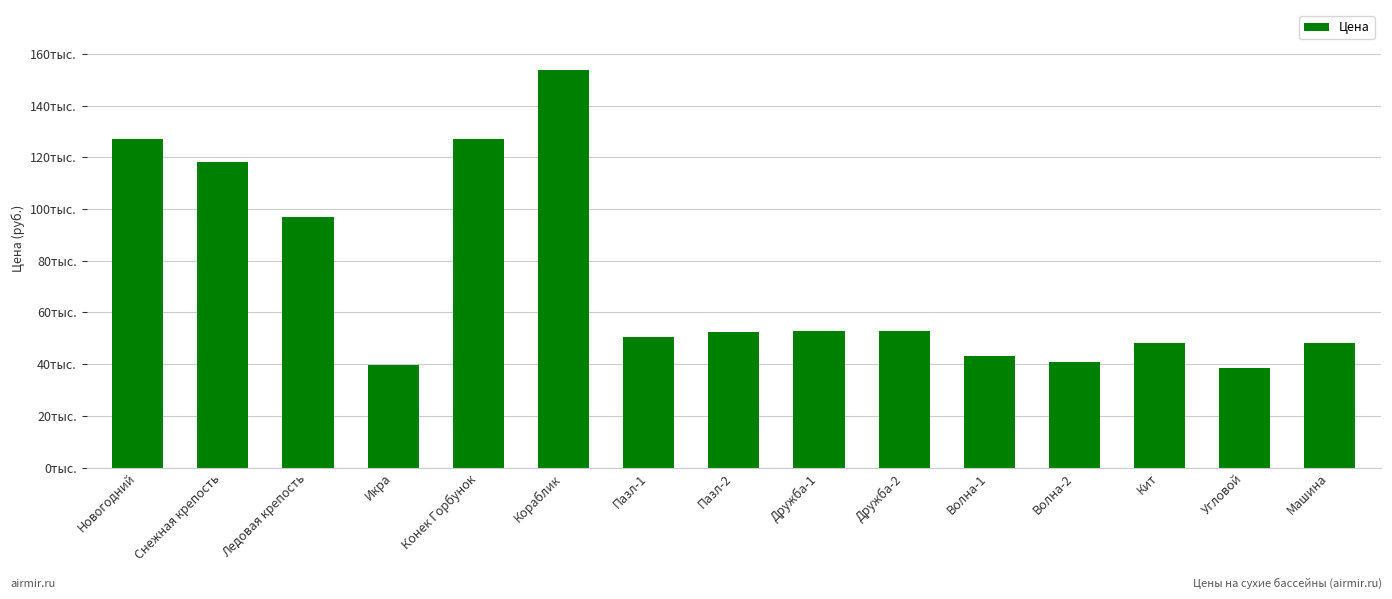

What is the value of the 7th bar from the left?

50700